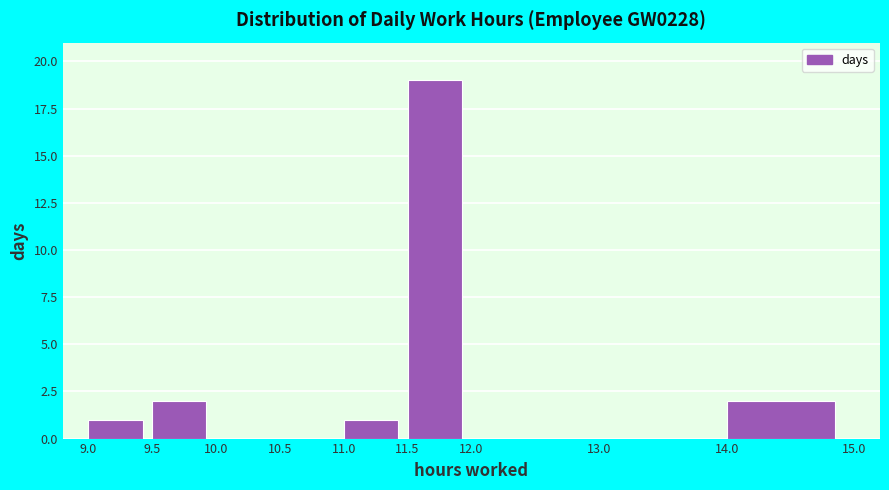

Reading left to right, transcribe this chart: for each bar, give the range it covers on the x-axis and its height. The values are not printed on the chart, so give them approximately, as read against the axis.

9.0 to 9.5: 1
9.5 to 10.0: 2
10.0 to 10.5: 0
10.5 to 11.0: 0
11.0 to 11.5: 1
11.5 to 12.0: 19
12.0 to 13.0: 0
13.0 to 14.0: 0
14.0 to 15.0: 2